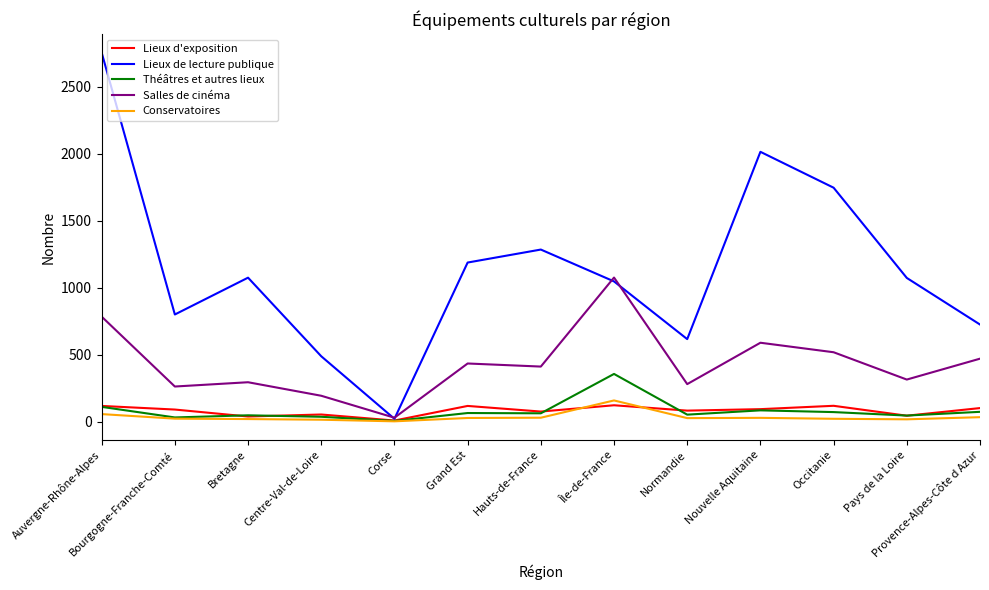

Which category has the highest value in the Salles de cinéma series?

Île-de-France